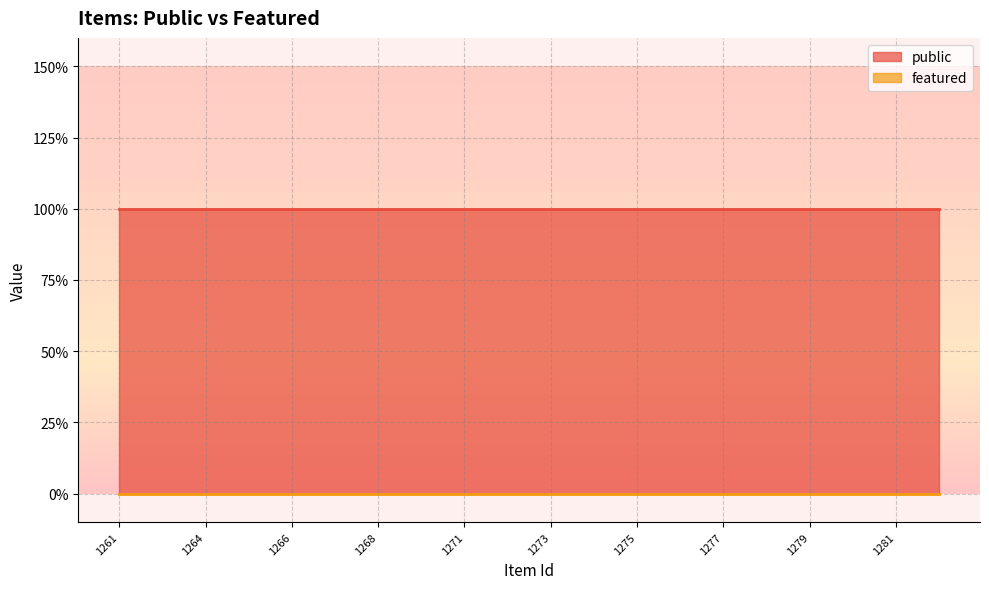

Which series has the largest total across all categories?

public